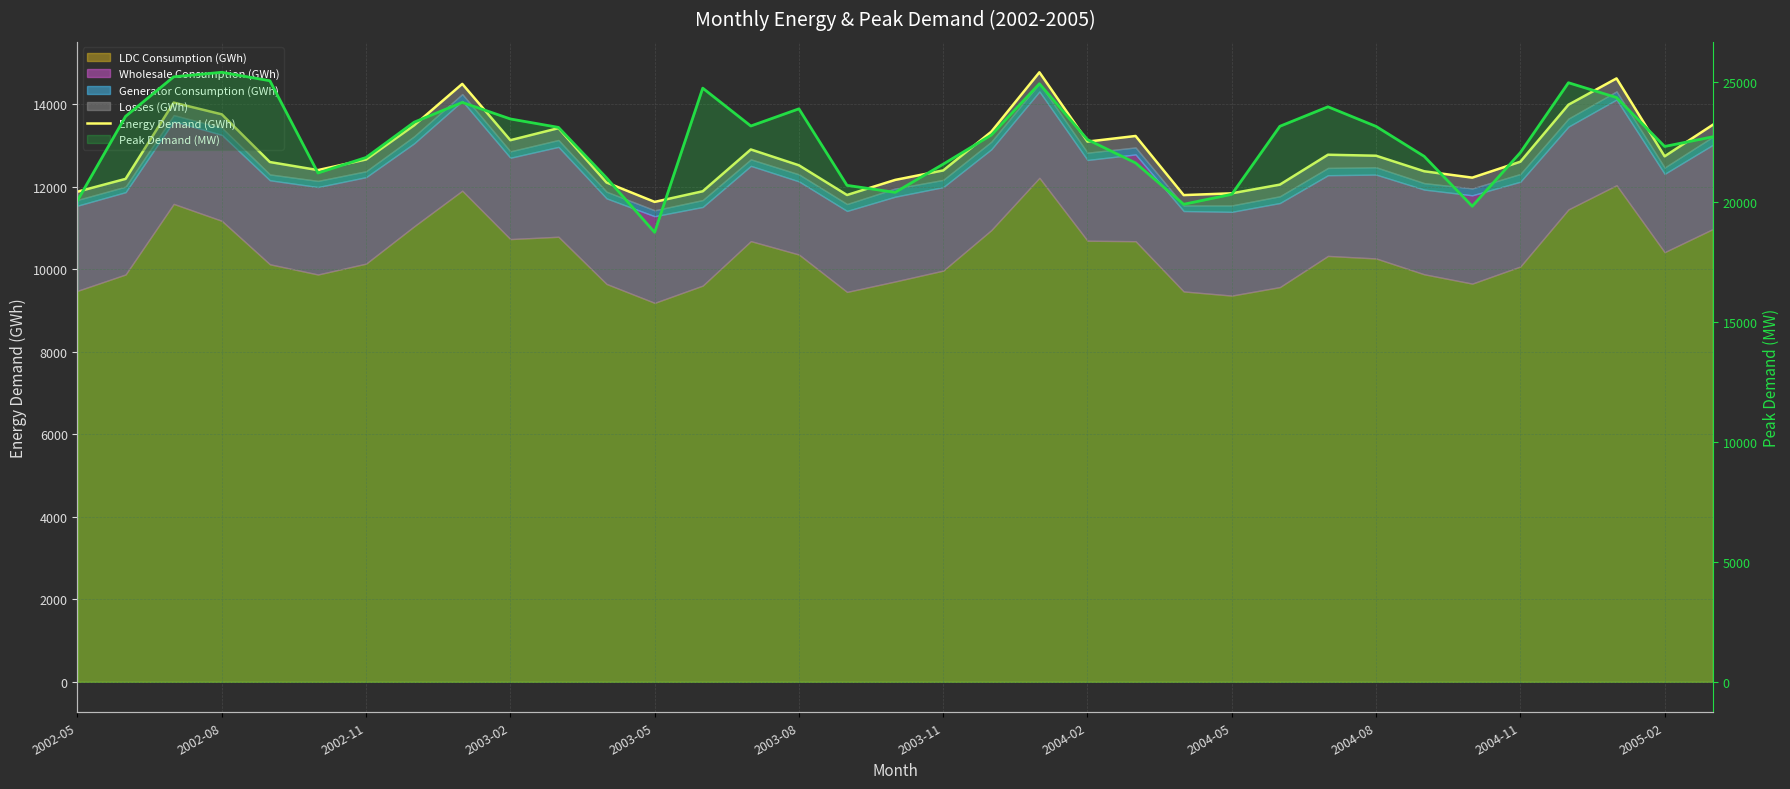

What is the difference between the Peak Demand (MW) values at 2004-11 and 17?

2709.0